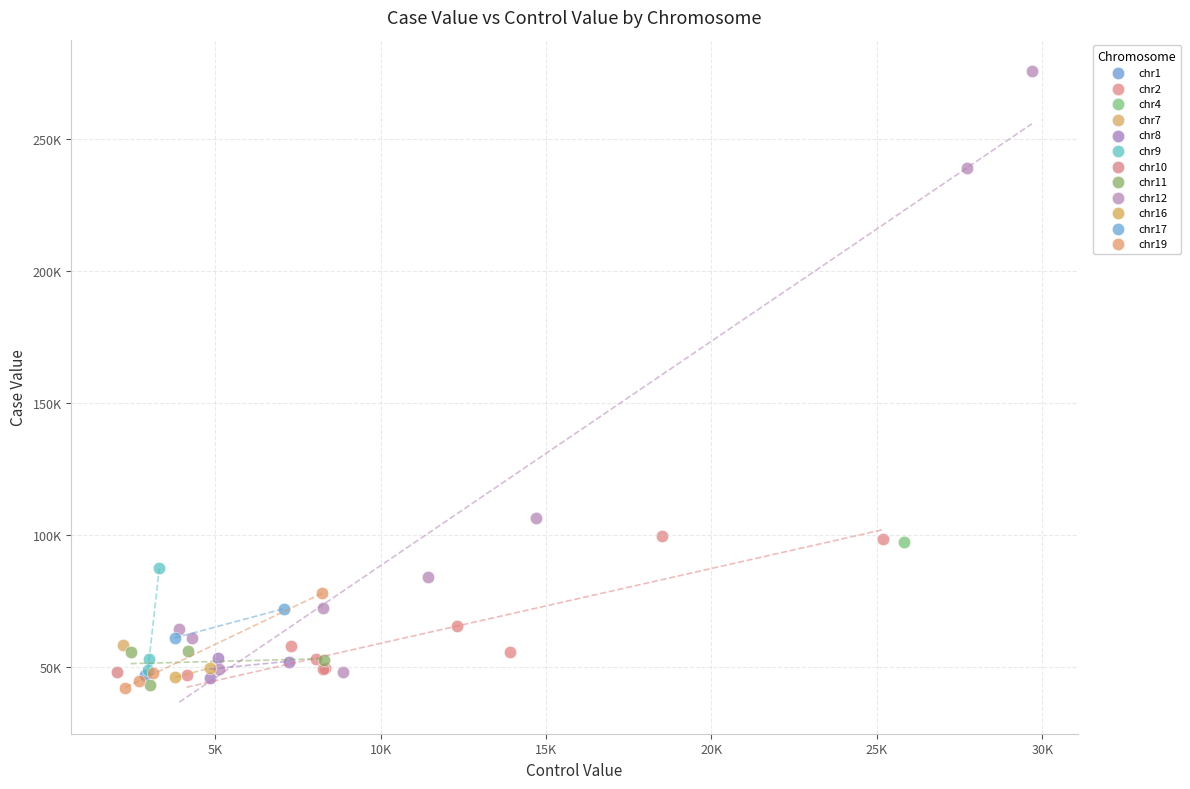

What are all the series names shown in the legend?

chr1, chr2, chr4, chr7, chr8, chr9, chr10, chr11, chr12, chr16, chr17, chr19